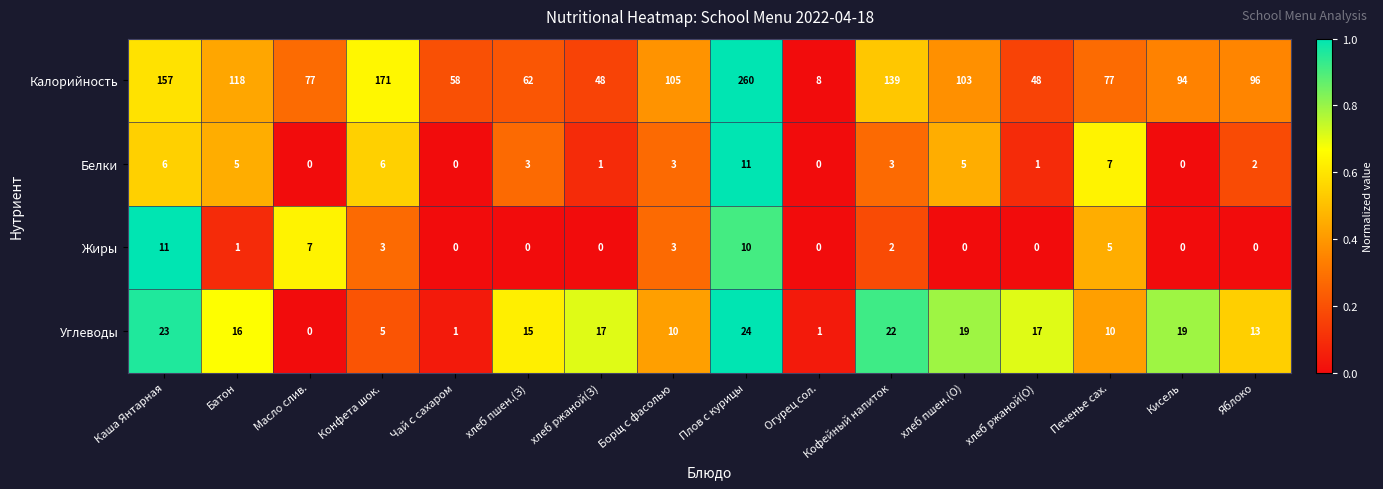

Which series changed the most between Каша Янтарная and Батон?

Калорийность